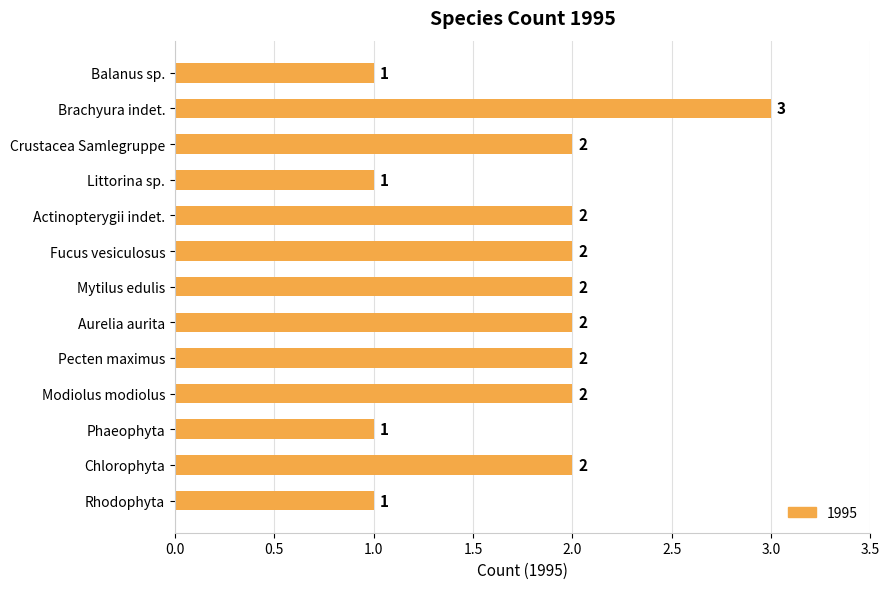

Read the value at Brachyura indet..

3